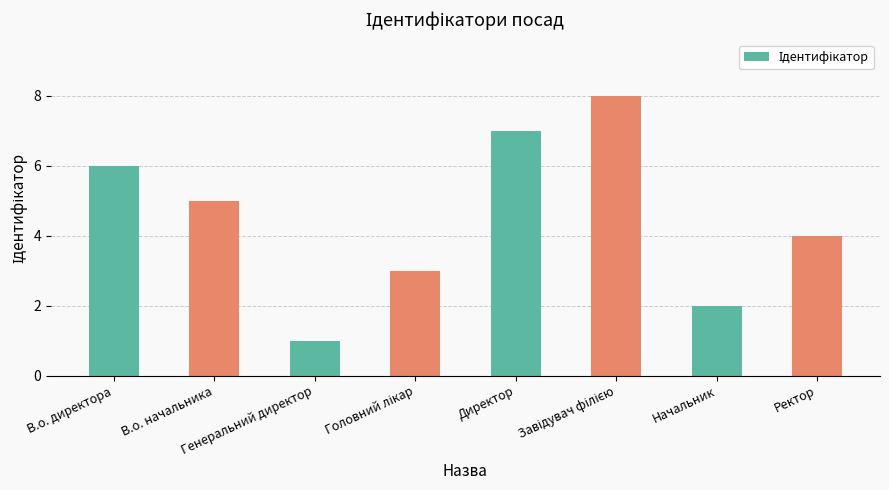

What is the maximum value shown in the chart?

8